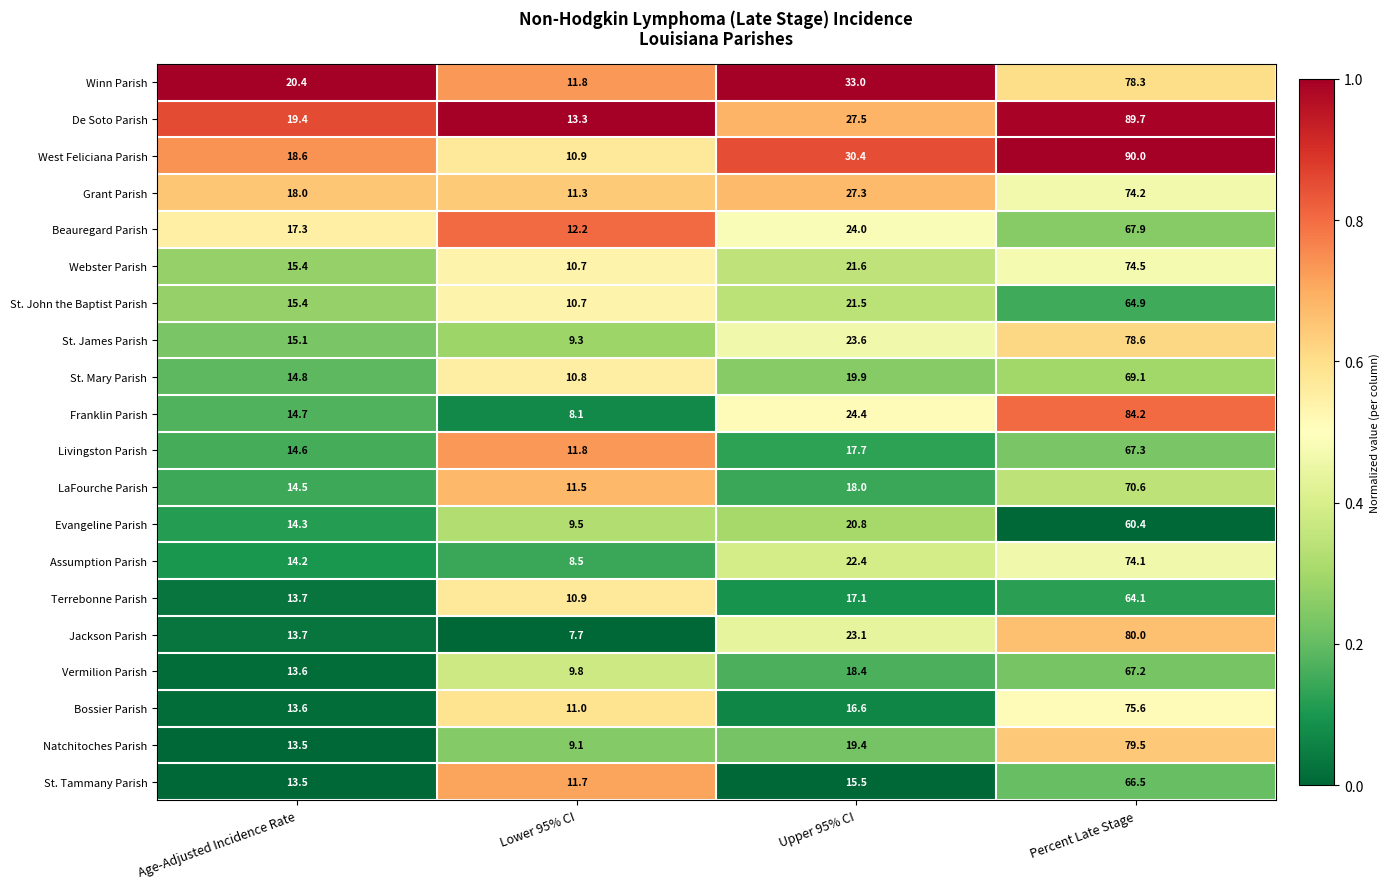

What is the spread (max minus min) of values at Upper 95% CI?

17.5